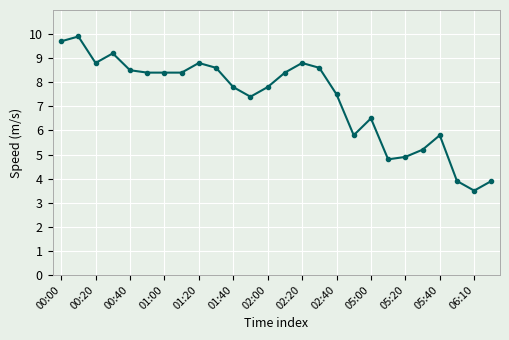

What is the maximum value shown in the chart?

9.9